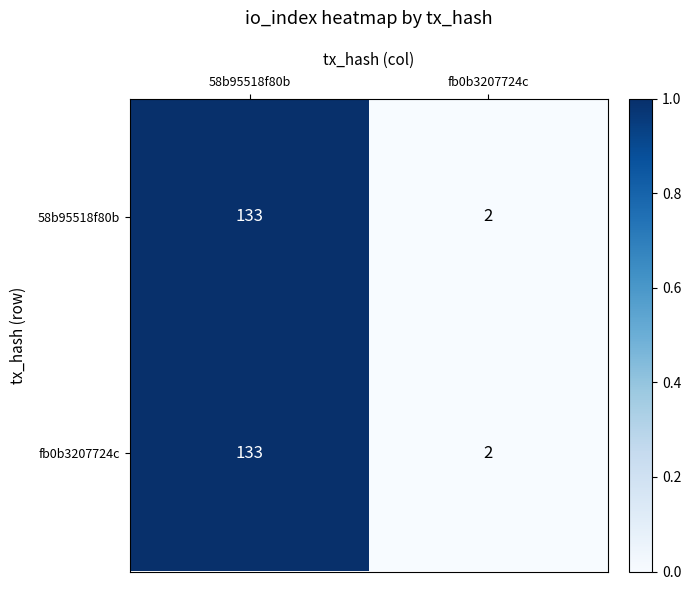

What is the average value of the 58b95518f80b series?

68